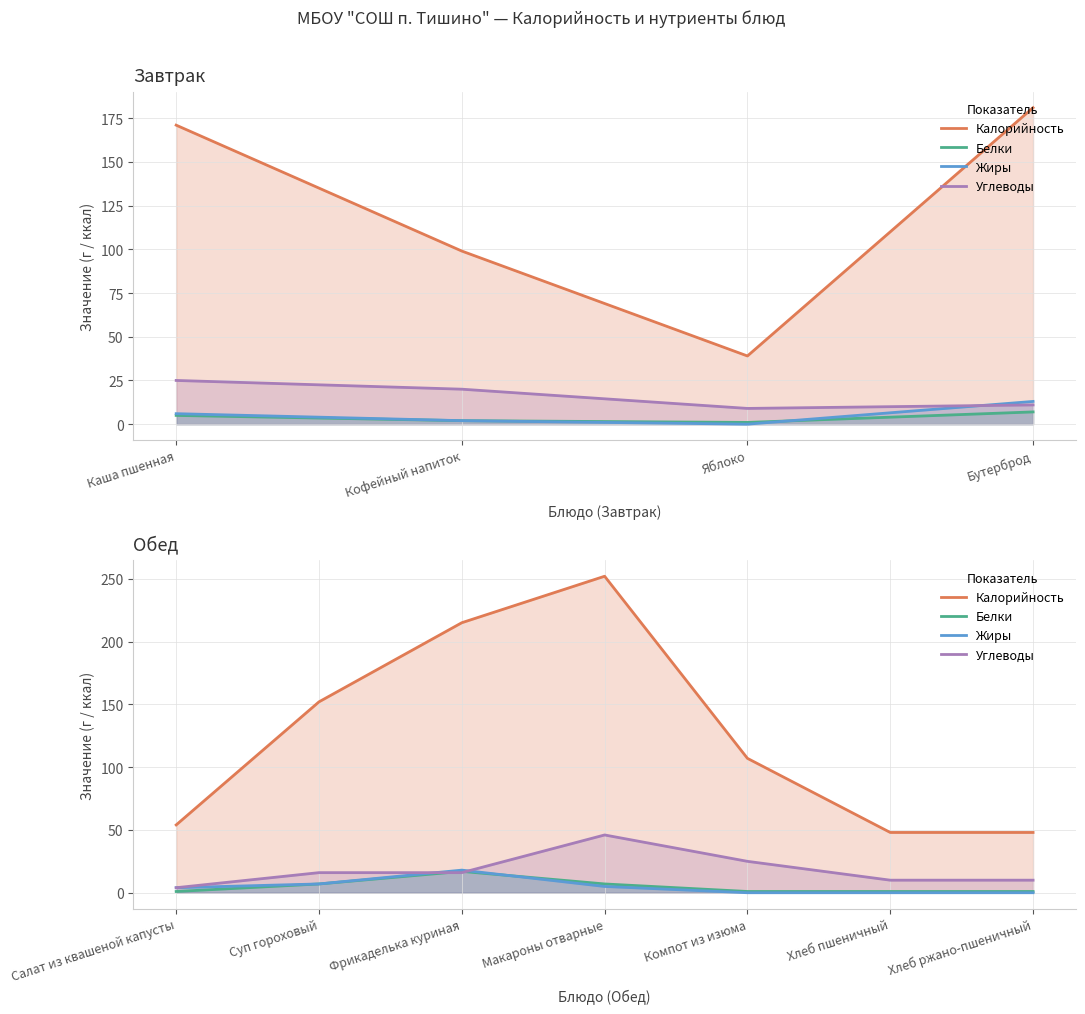

What are all the series names shown in the legend?

Калорийность, Белки, Жиры, Углеводы